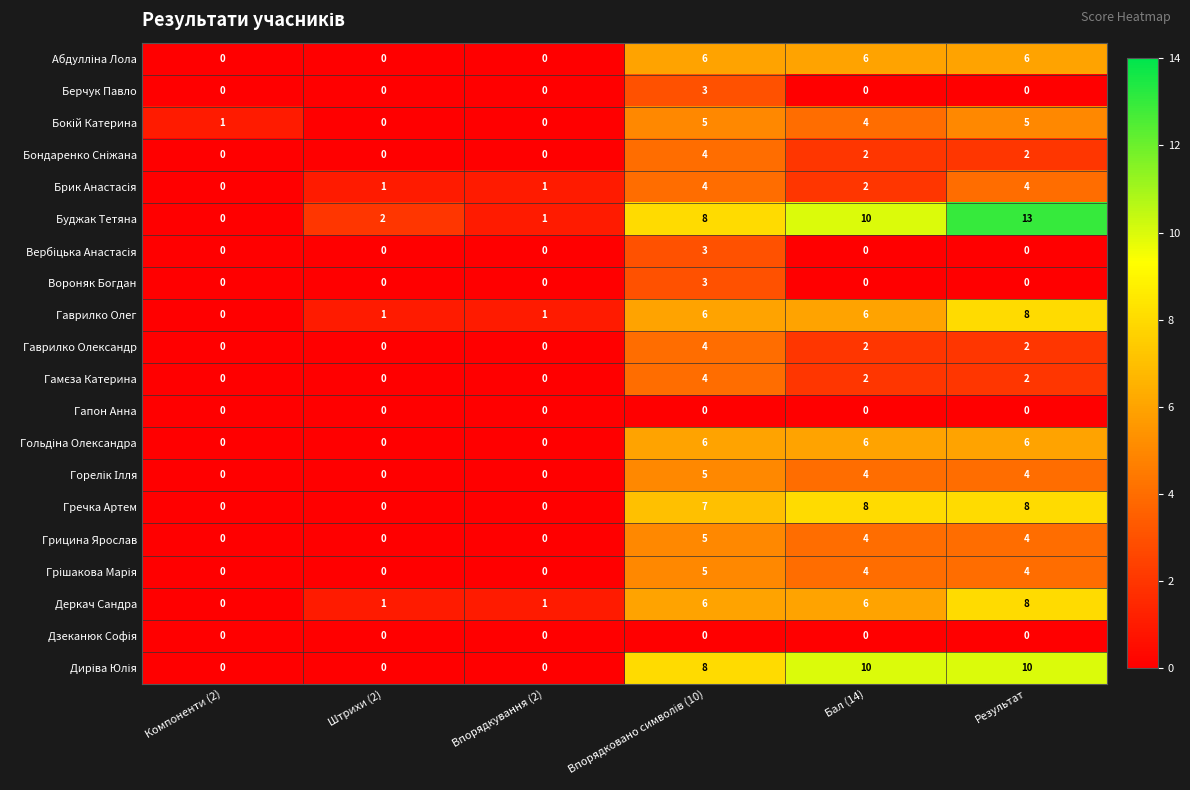

What is the total value across all series at Бал (14)?

76